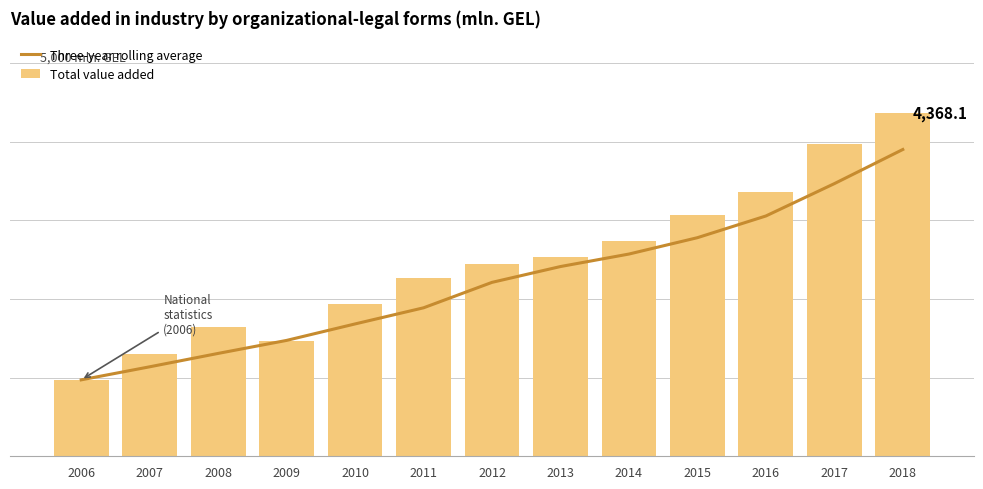

Is it true that Total value added equals 3364.7 at 2016?

True